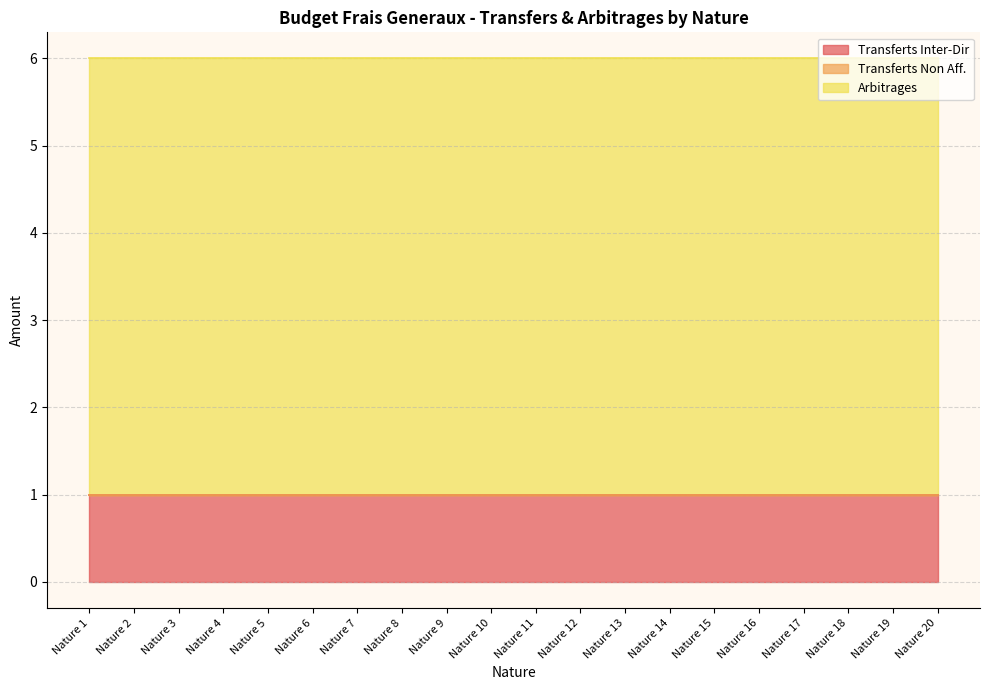

Reading right to left, transcribe all the data shown in this chart.

Transferts Inter-Dir: Nature 20=1	Nature 19=1	Nature 18=1	Nature 17=1	Nature 16=1	Nature 15=1	Nature 14=1	Nature 13=1	Nature 12=1	Nature 11=1	Nature 10=1	Nature 9=1	Nature 8=1	Nature 7=1	Nature 6=1	Nature 5=1	Nature 4=1	Nature 3=1	Nature 2=1	Nature 1=1
Transferts Non Aff.: Nature 20=0	Nature 19=0	Nature 18=0	Nature 17=0	Nature 16=0	Nature 15=0	Nature 14=0	Nature 13=0	Nature 12=0	Nature 11=0	Nature 10=0	Nature 9=0	Nature 8=0	Nature 7=0	Nature 6=0	Nature 5=0	Nature 4=0	Nature 3=0	Nature 2=0	Nature 1=0
Arbitrages: Nature 20=5	Nature 19=5	Nature 18=5	Nature 17=5	Nature 16=5	Nature 15=5	Nature 14=5	Nature 13=5	Nature 12=5	Nature 11=5	Nature 10=5	Nature 9=5	Nature 8=5	Nature 7=5	Nature 6=5	Nature 5=5	Nature 4=5	Nature 3=5	Nature 2=5	Nature 1=5